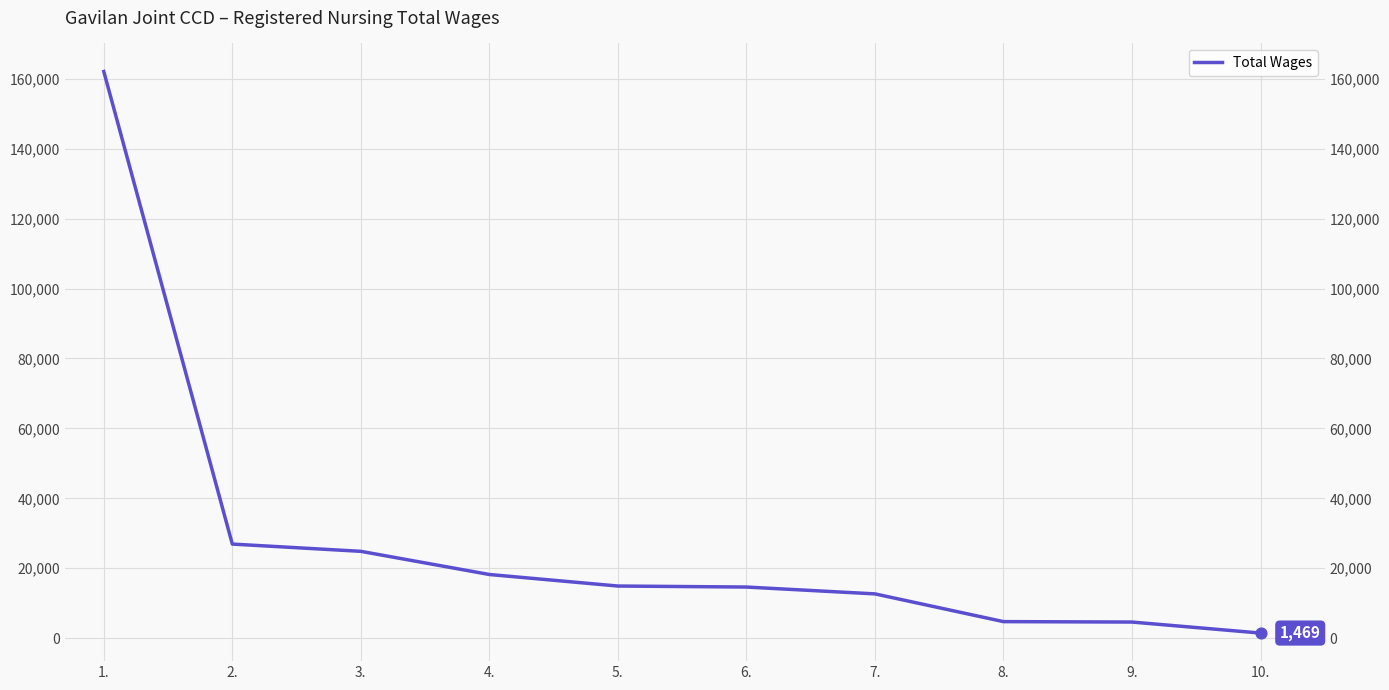

Which has a higher value, 2. or 3.?

2.